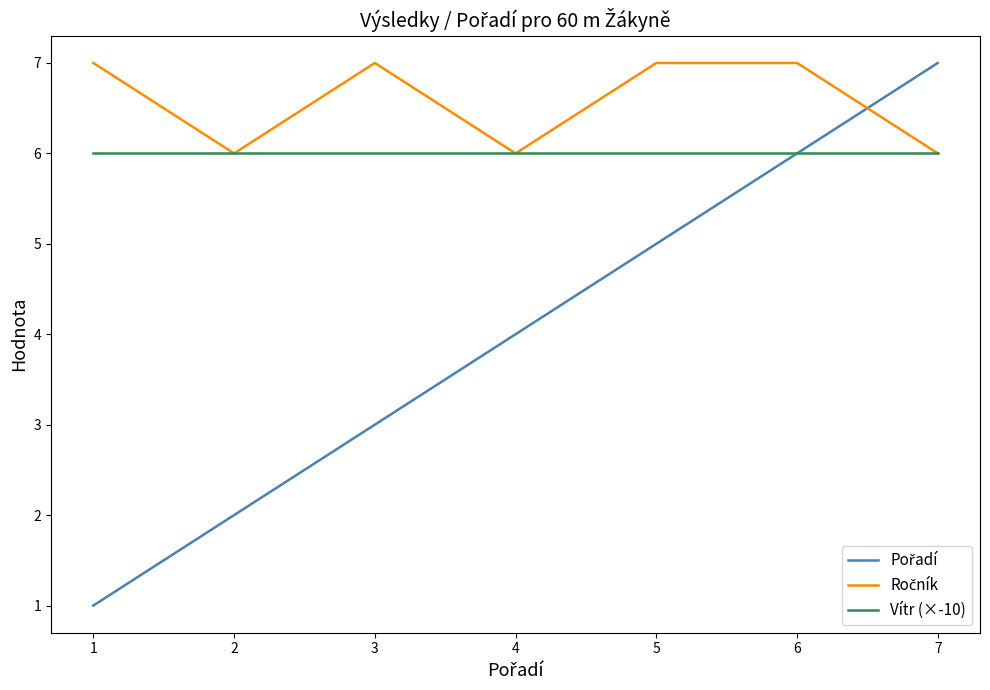

What is the minimum value for Vítr (×-10)?

6